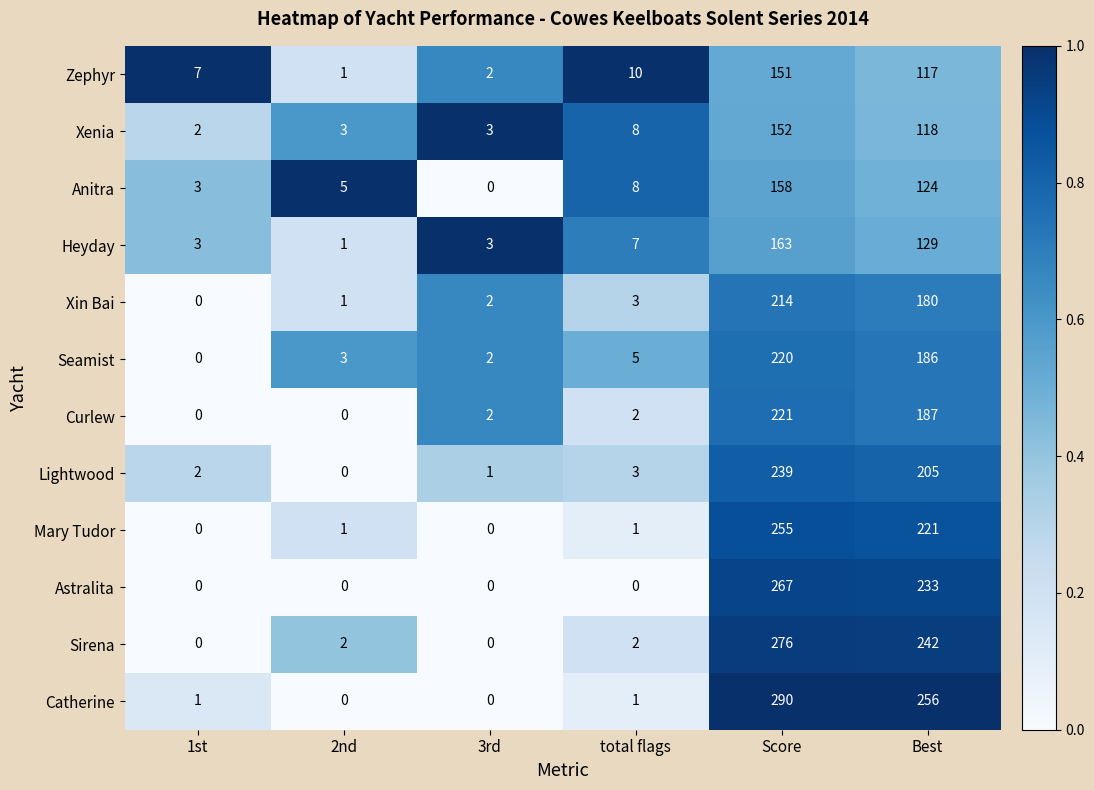

Is it true that Anitra equals 158 at Score?

True